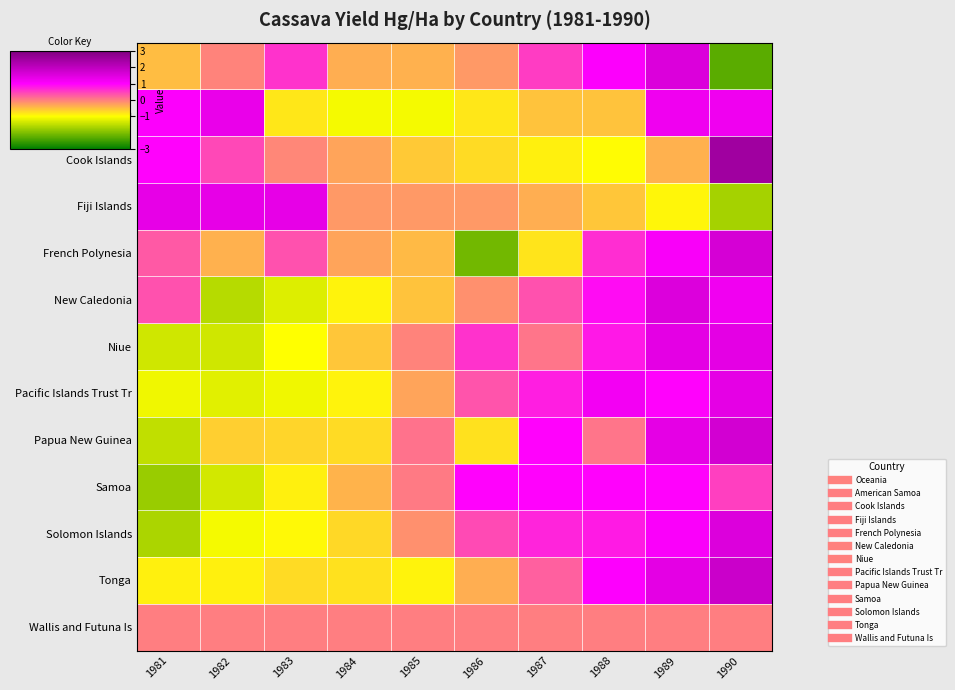

At how many categories does at least one series exceed 1?

6